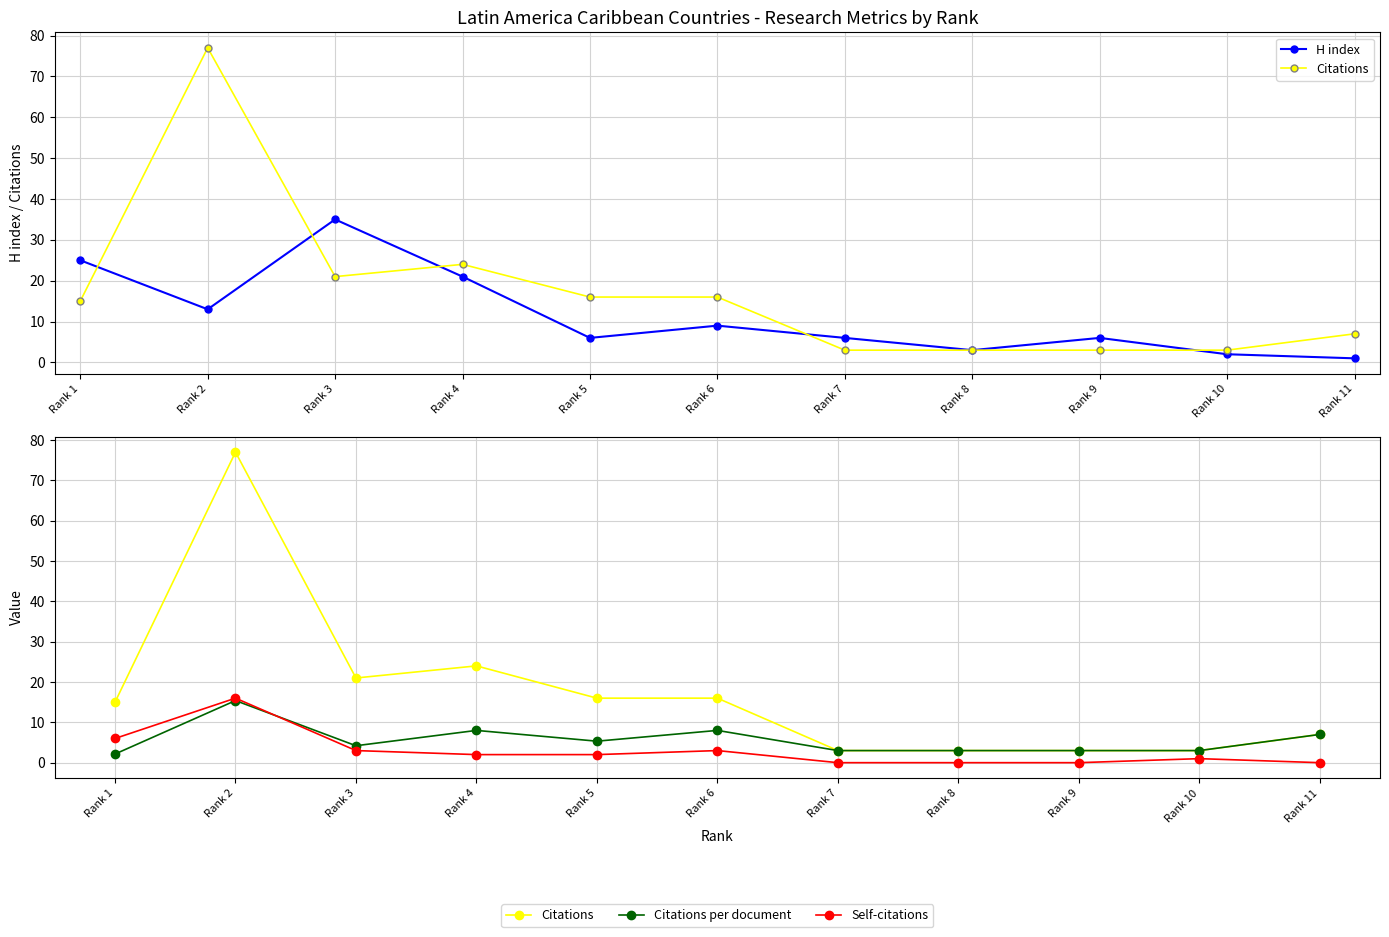

At Rank 6, list the series in order from largest to smallest.

Citations, H index, Citations per document, Self-citations